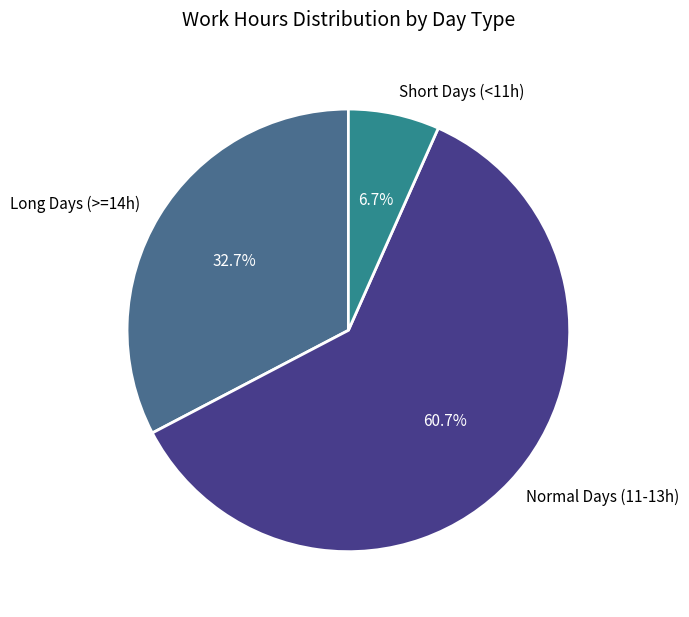

To the nearest percent, what is the difference between the largest and smallest slice percentages?

54%